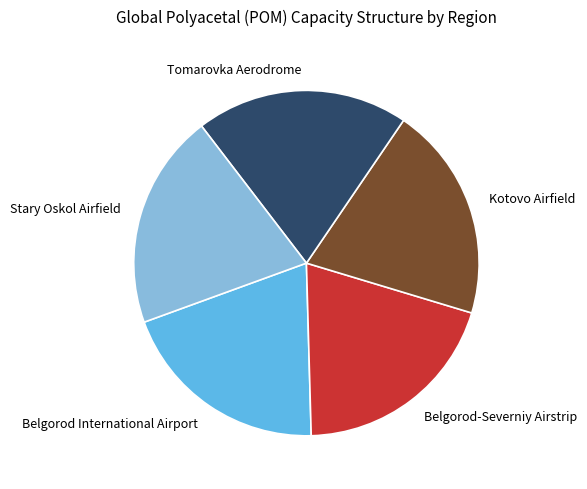

Count the number of slices in the pie.

5